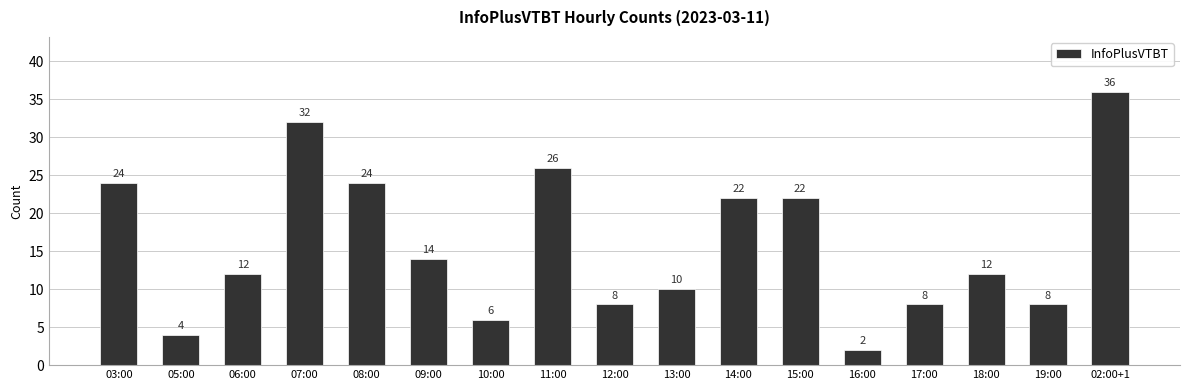

What value does the data have at 08:00, to the nearest 10?

20